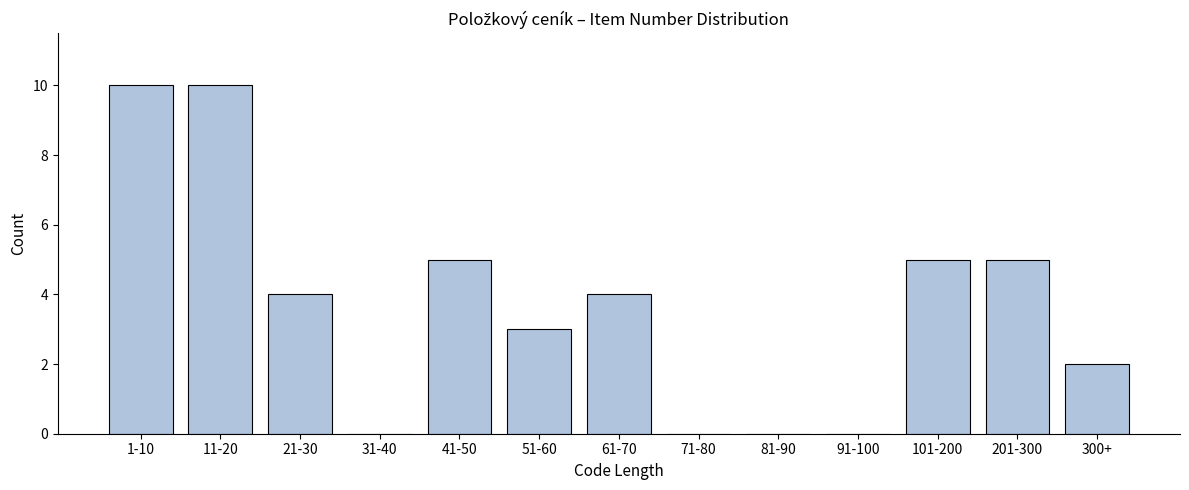

Reading right to left, extract all data points from this chart.

300+=2	201-300=5	101-200=5	91-100=0	81-90=0	71-80=0	61-70=4	51-60=3	41-50=5	31-40=0	21-30=4	11-20=10	1-10=10